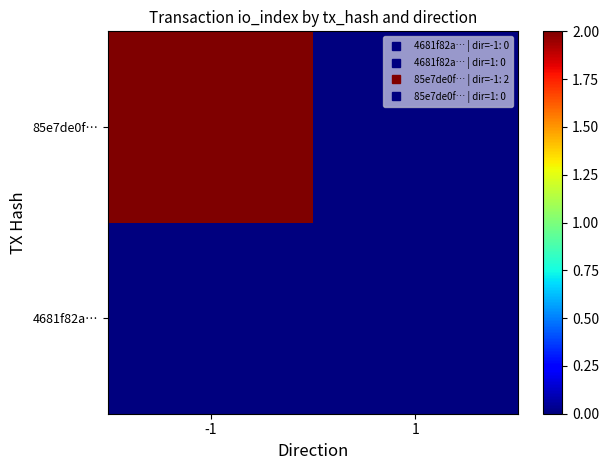

At how many categories does at least one series exceed 0?

1